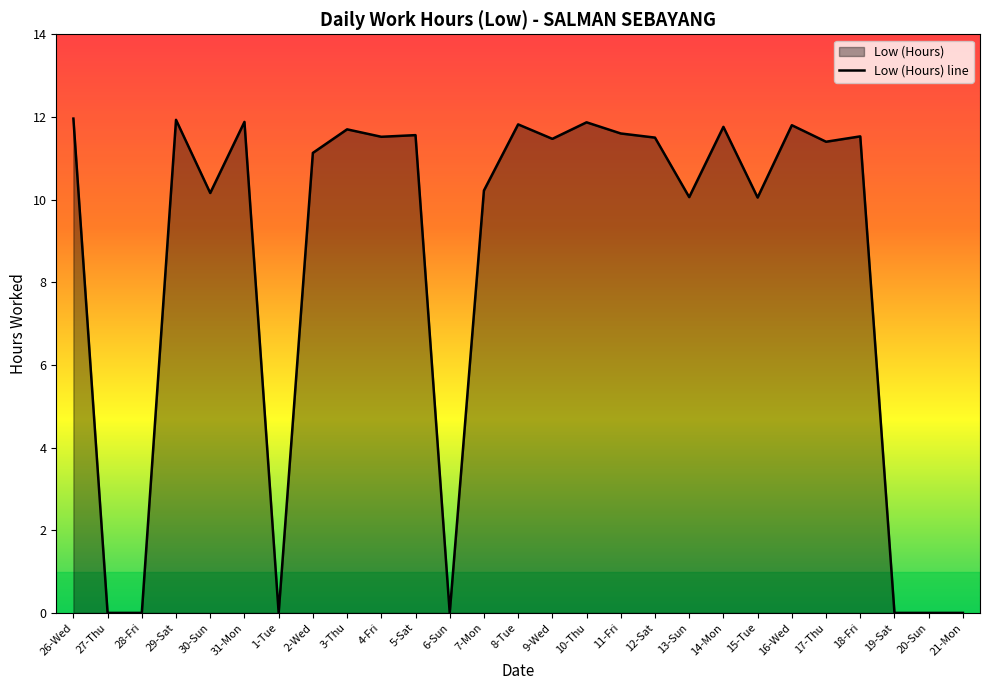

Is it true that the value at 28-Fri is 7.9?

False